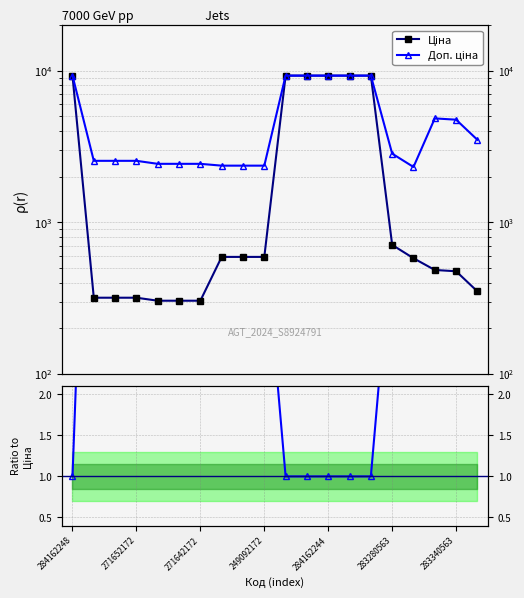

How many lines are shown in the chart?

3